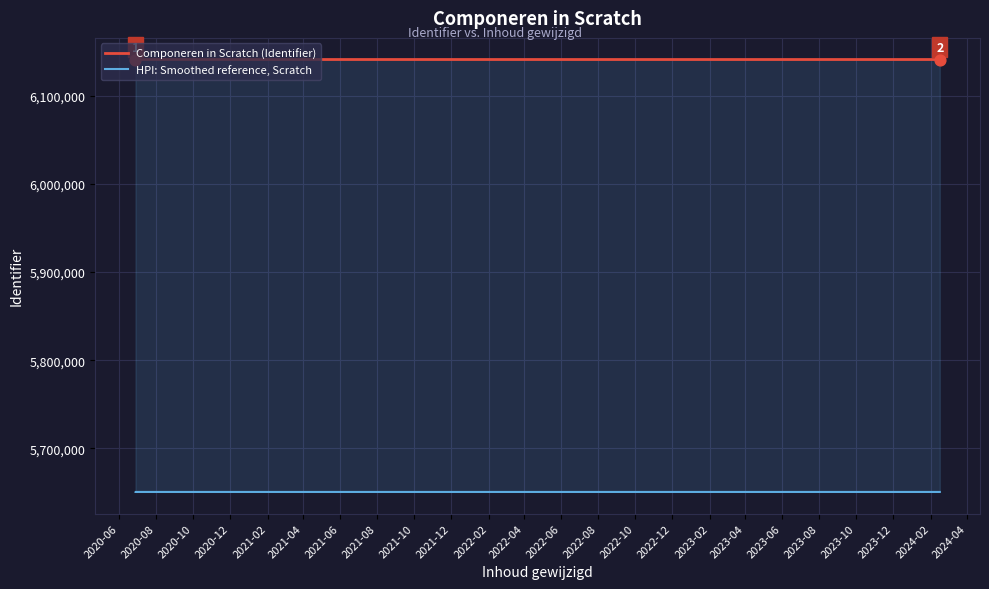

Which series contains the highest Y value?

Componeren in Scratch (Identifier)